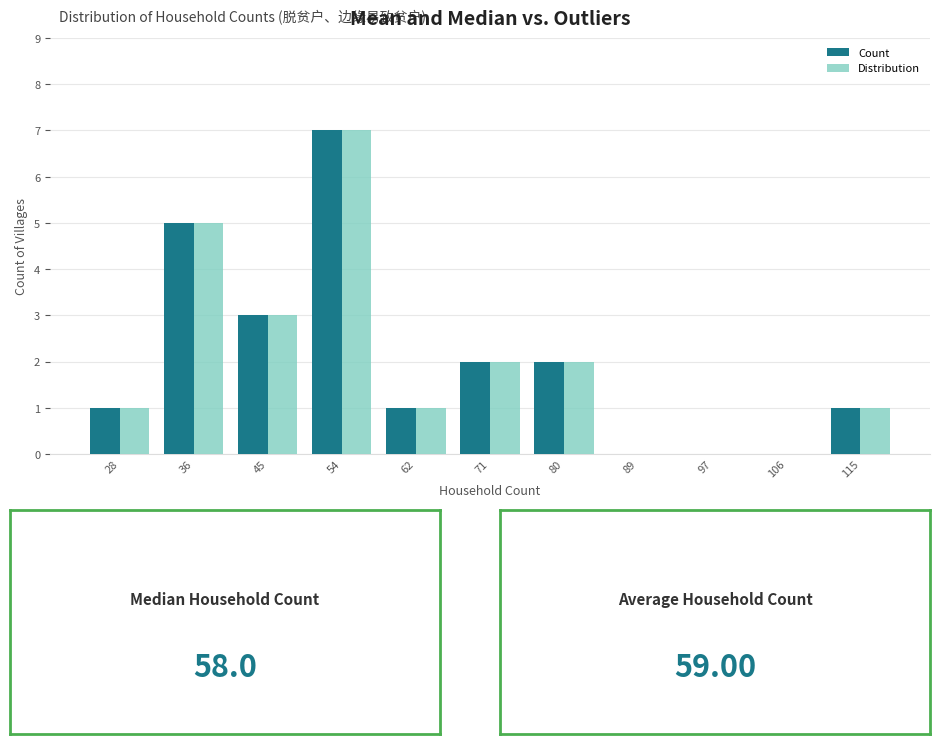

Reading right to left, extract all data points from this chart.

Count: 115=1	106=0	97=0	89=0	80=2	71=2	62=1	54=7	45=3	36=5	28=1
Distribution: 115=1	106=0	97=0	89=0	80=2	71=2	62=1	54=7	45=3	36=5	28=1